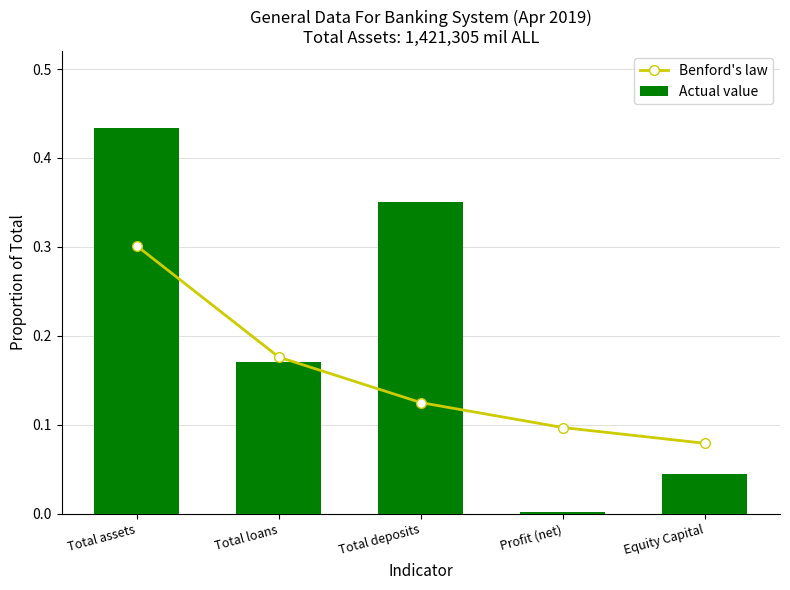

Reading right to left, extract all data points from this chart.

Benford's law: 0.1	0.1	0.1	0.2	0.3
Actual value: 0.0	0.0	0.4	0.2	0.4